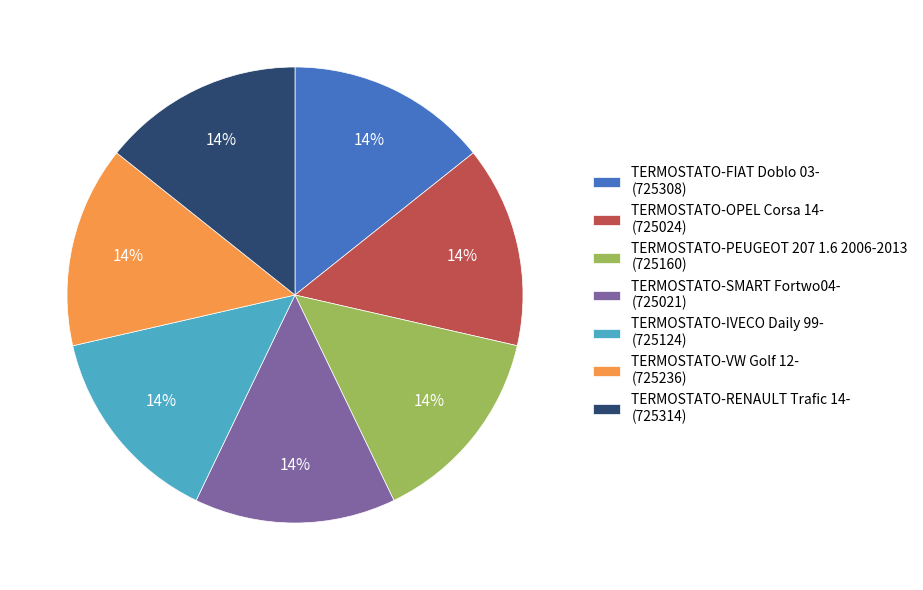

Count the number of slices in the pie.

7